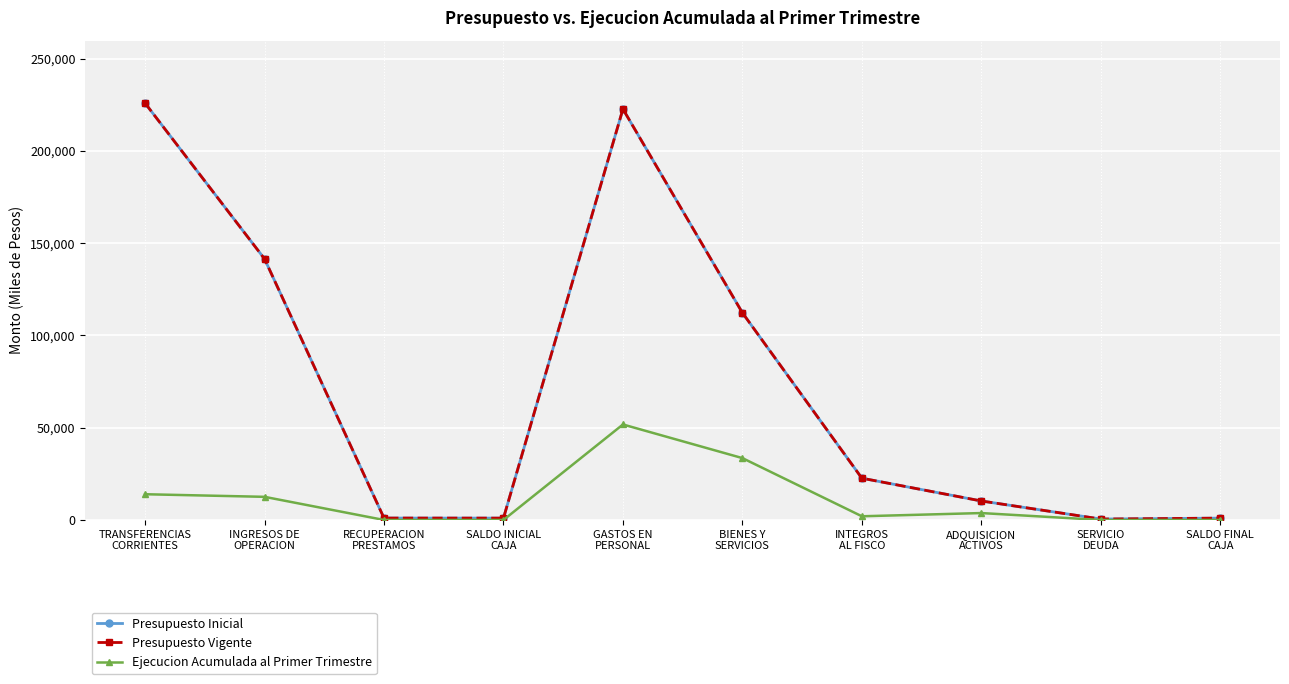

What is the difference between the second highest and minimum values in the Ejecucion Acumulada al Primer Trimestre series?

33527